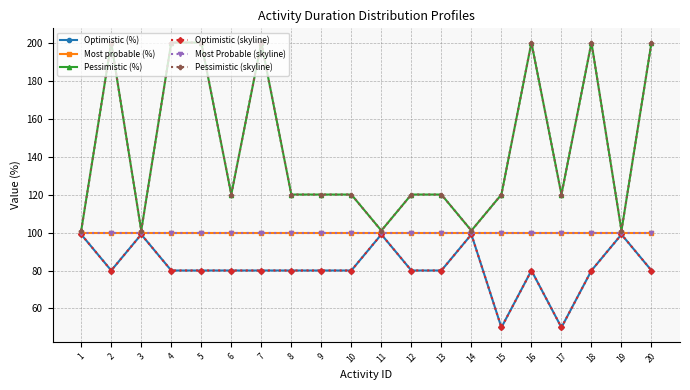

Where is Optimistic (skyline) nearest to the value 74?

2